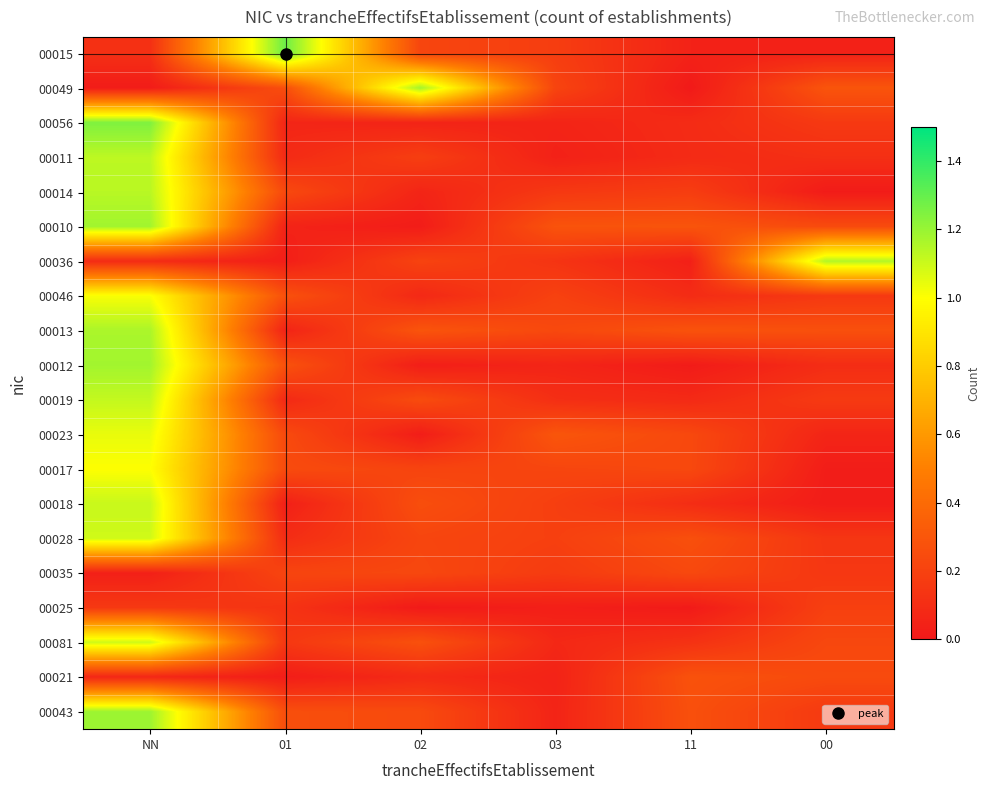

Count the number of categories in the chart.

6